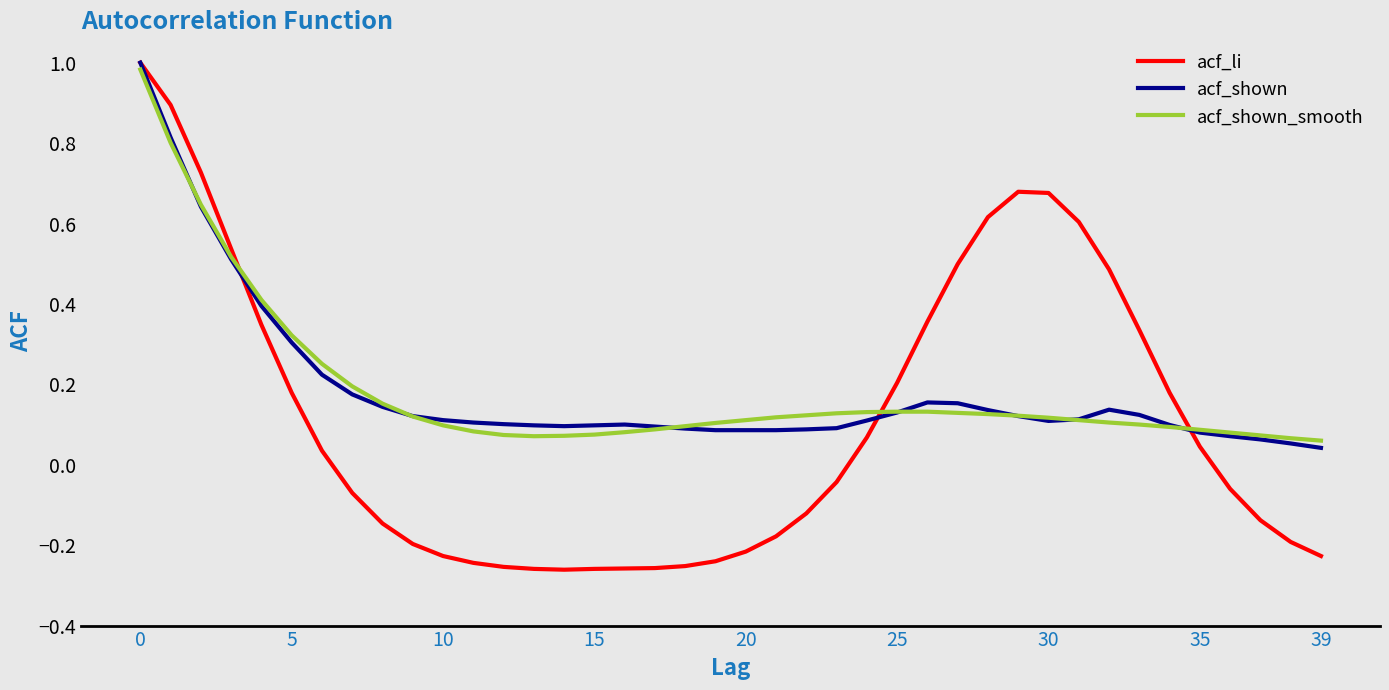

Does the chart have visible grid lines?

No